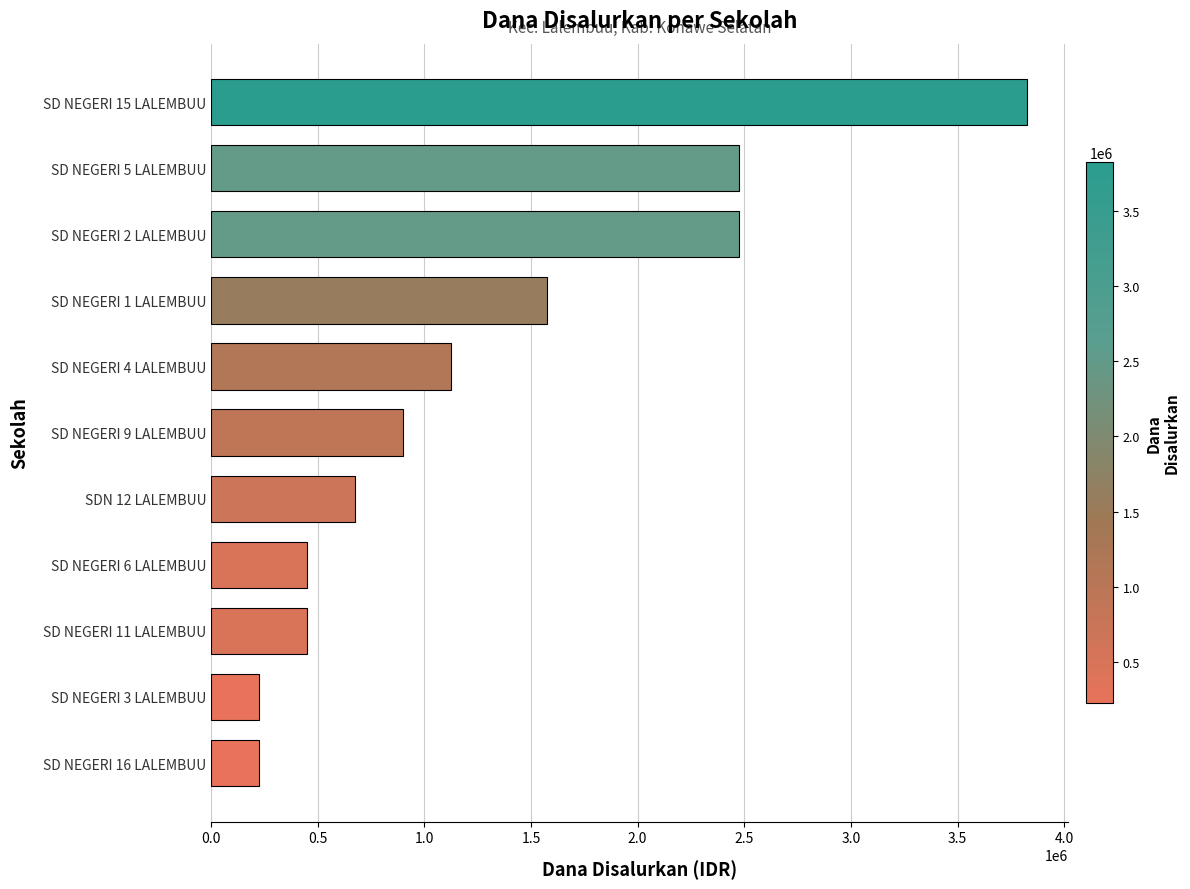

Is it true that the value at SD NEGERI 1 LALEMBUU is 2773050?

False